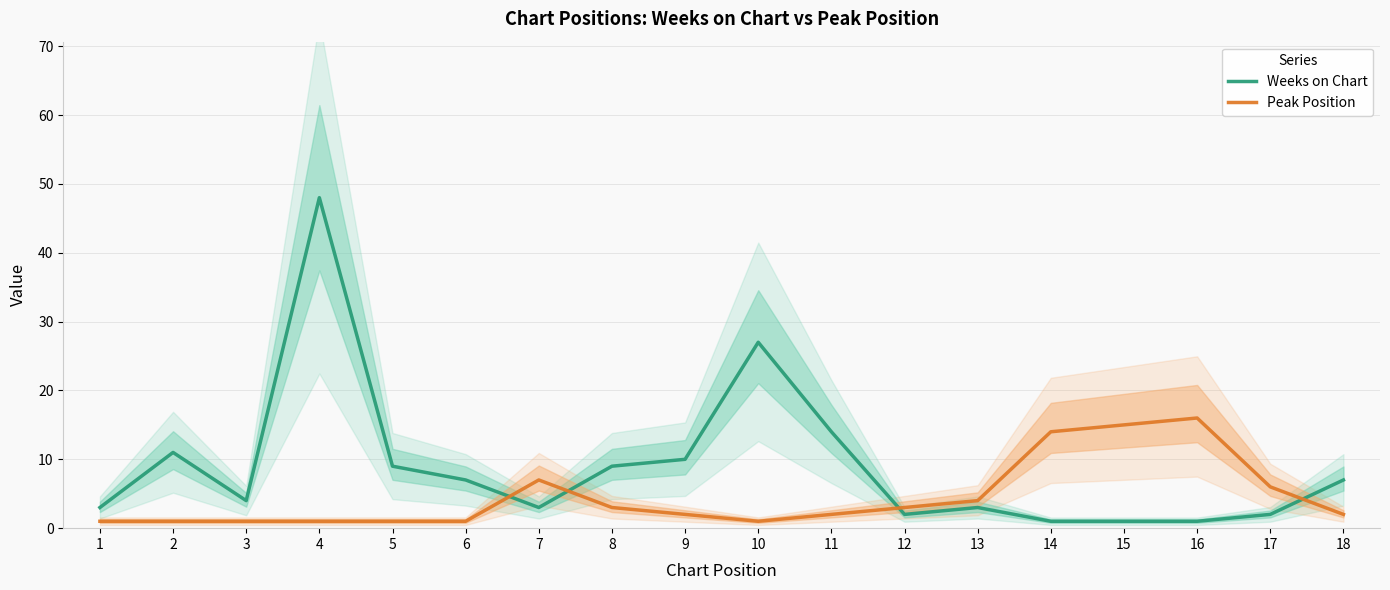

Which series ends up on top after the final intersection of Peak Position and Weeks on Chart?

Weeks on Chart